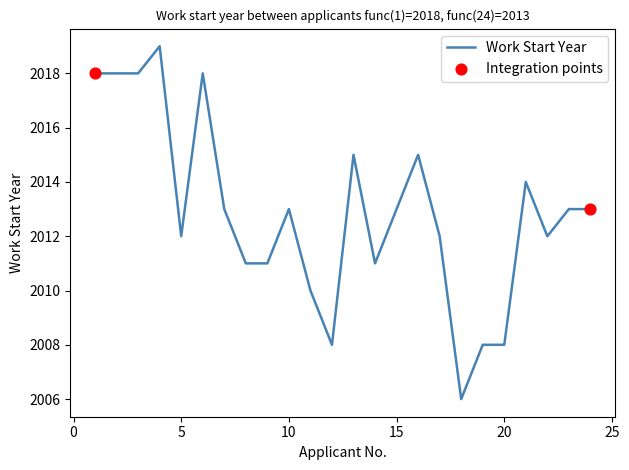

What is the greatest value displayed?

2019